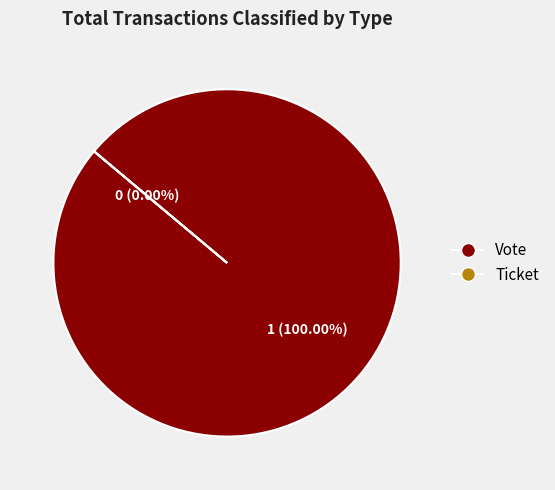

Is the sum of Ticket (io_index=0) and Vote (io_index=1) greater than half?

Yes